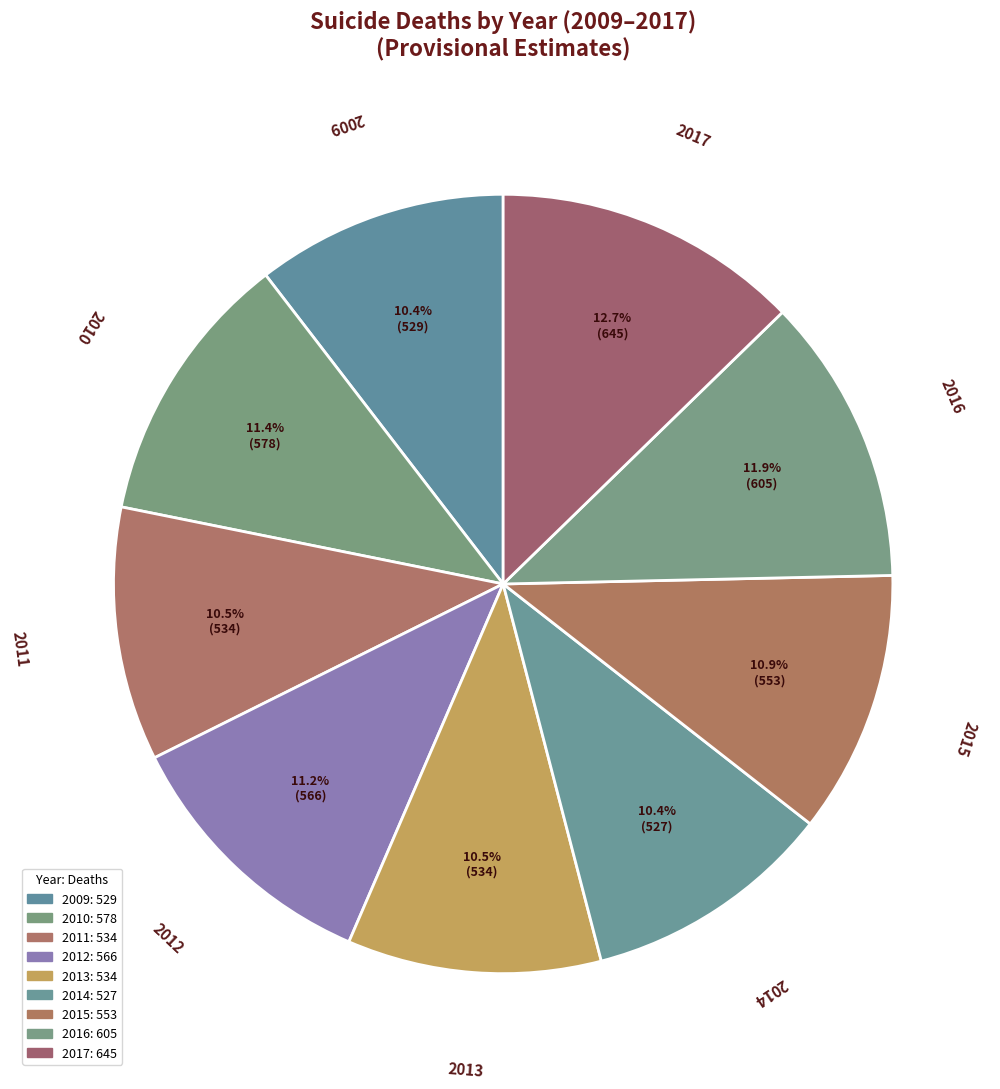

The 2011 slice represents 22% of the pie. True or false?

False